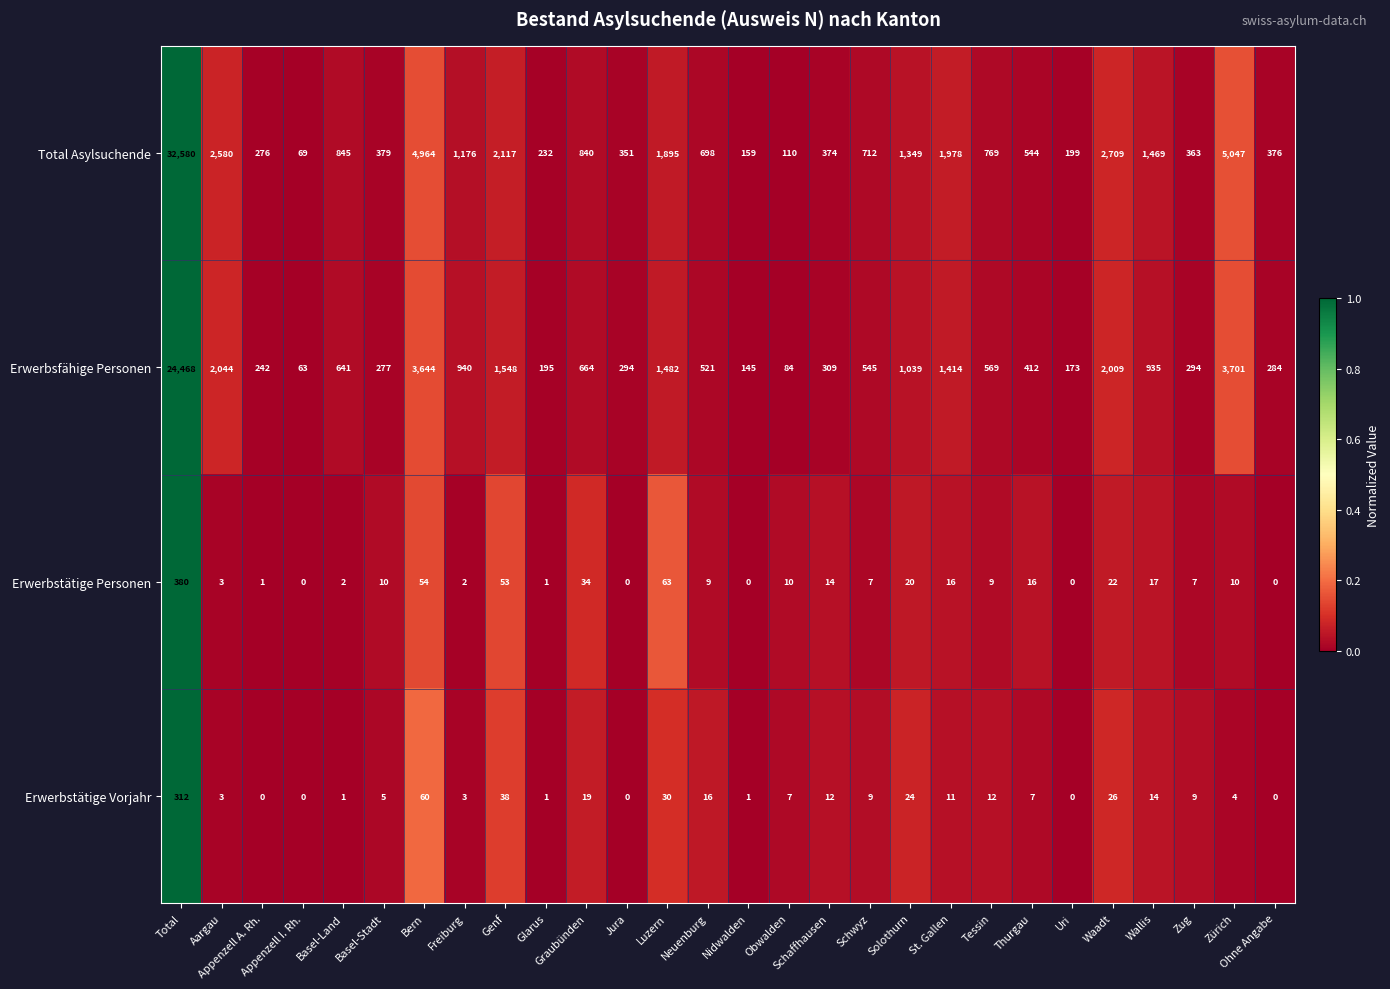

Which category has the highest value across all series?

Total